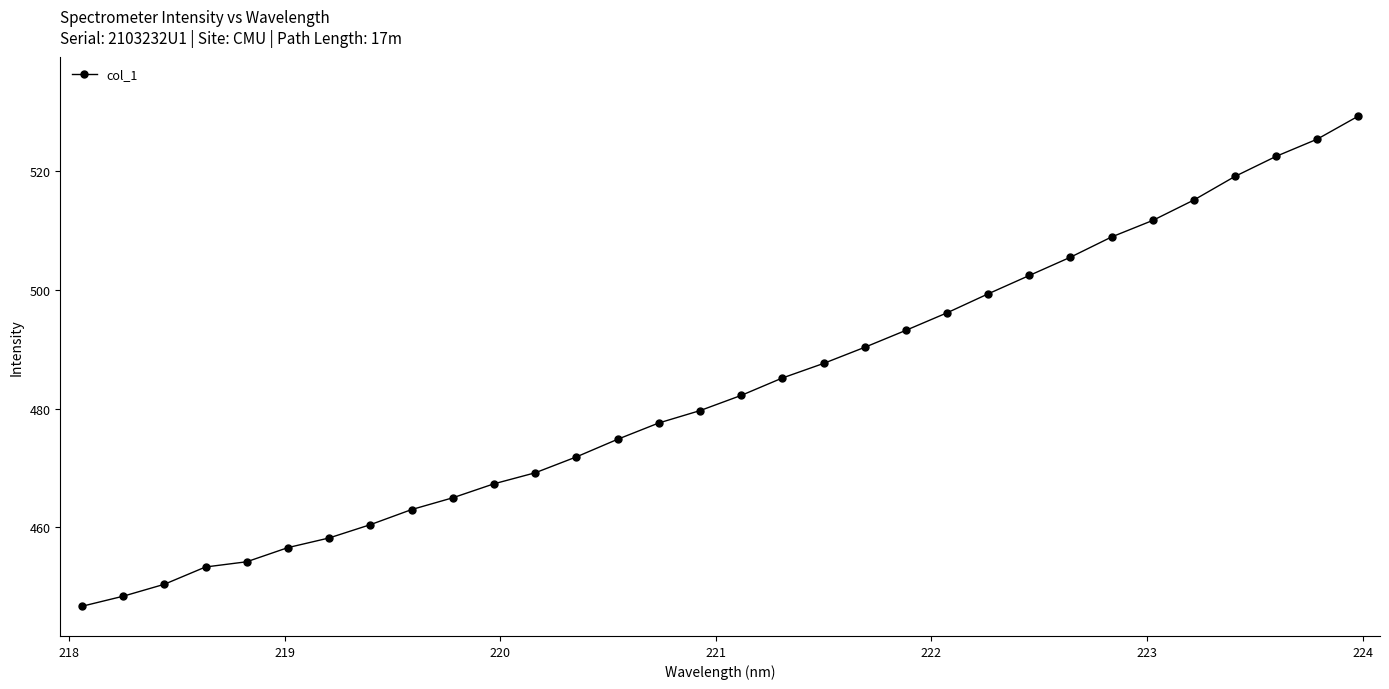

What is the greatest value displayed?

529.3